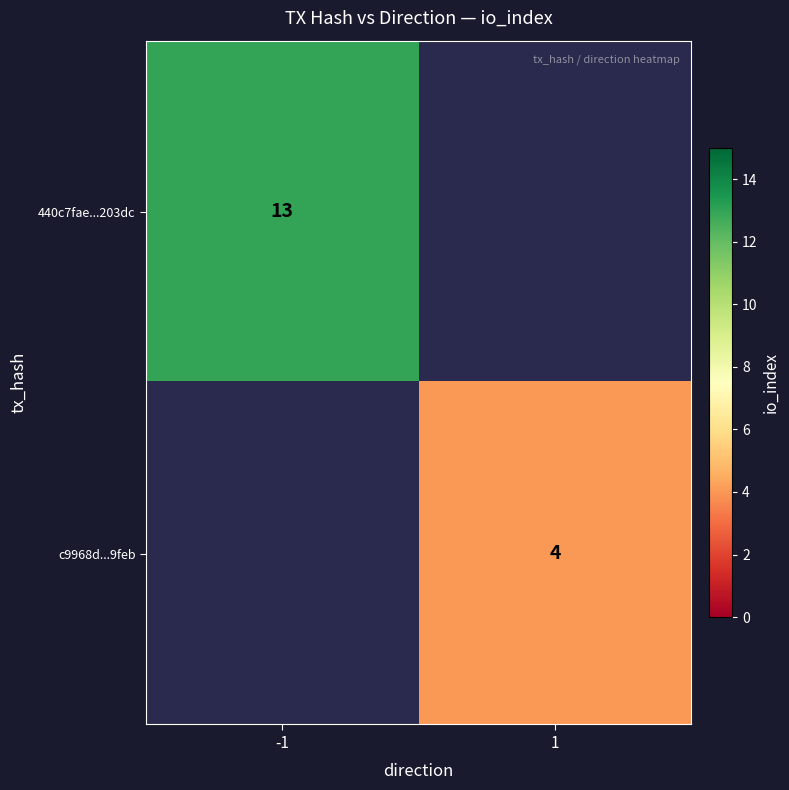

Is it true that c9968d...9feb equals 3 at 1?

False